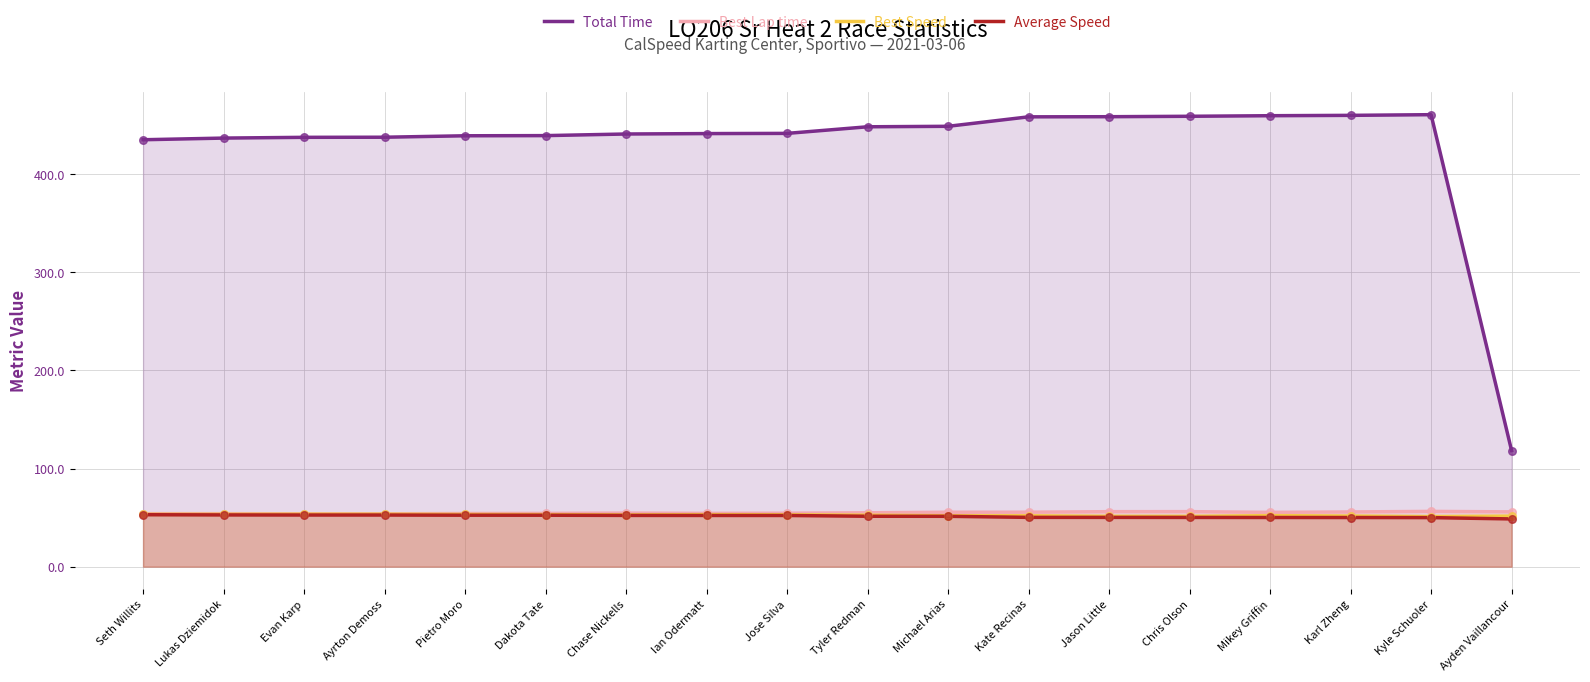

At which category is the sum across all series the highest?

Kyle Schuoler